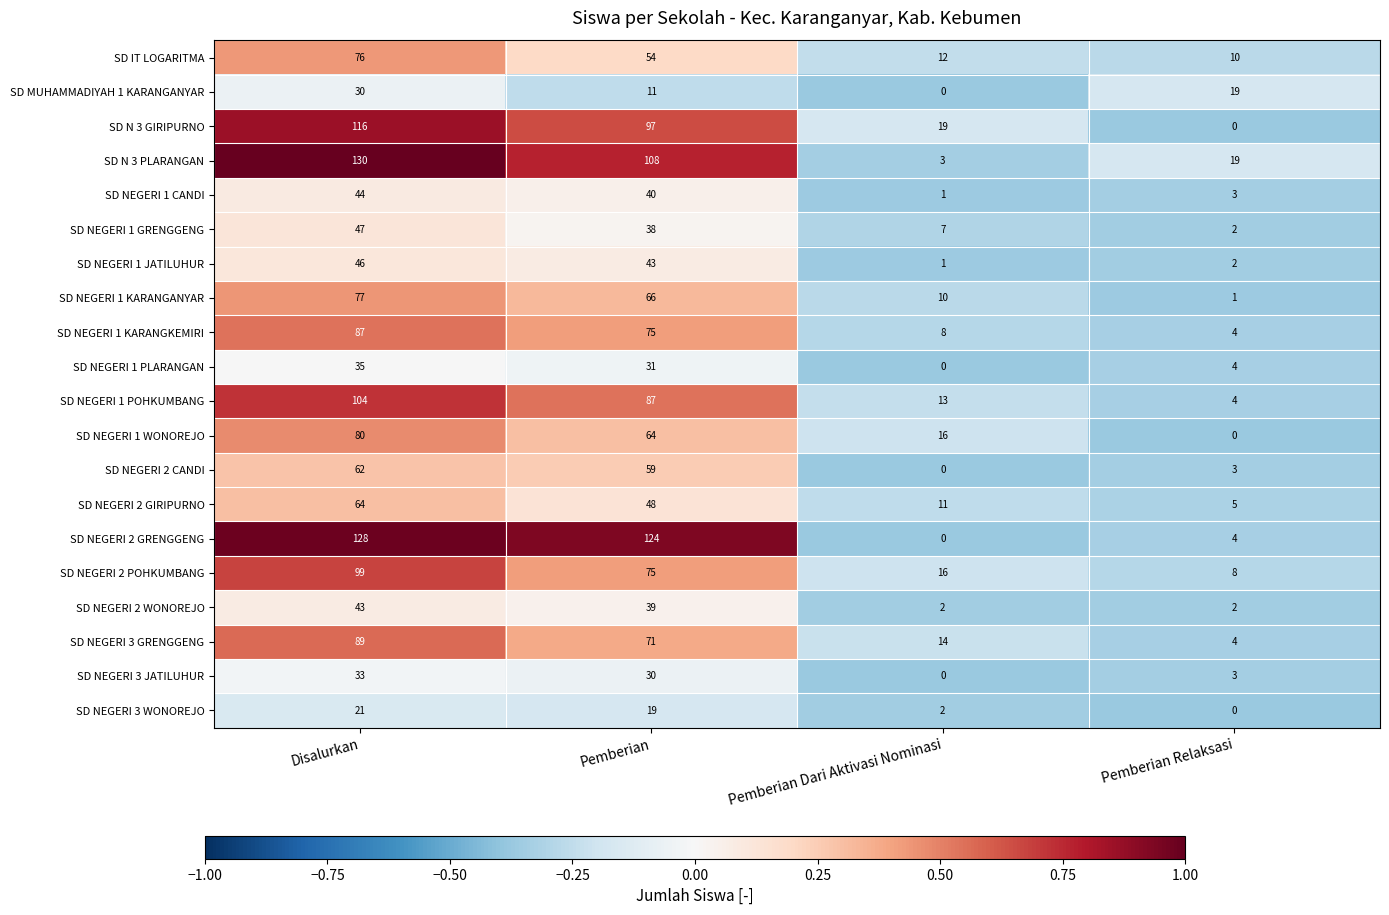

Which series has the widest spread of values?

SD NEGERI 2 GRENGGENG